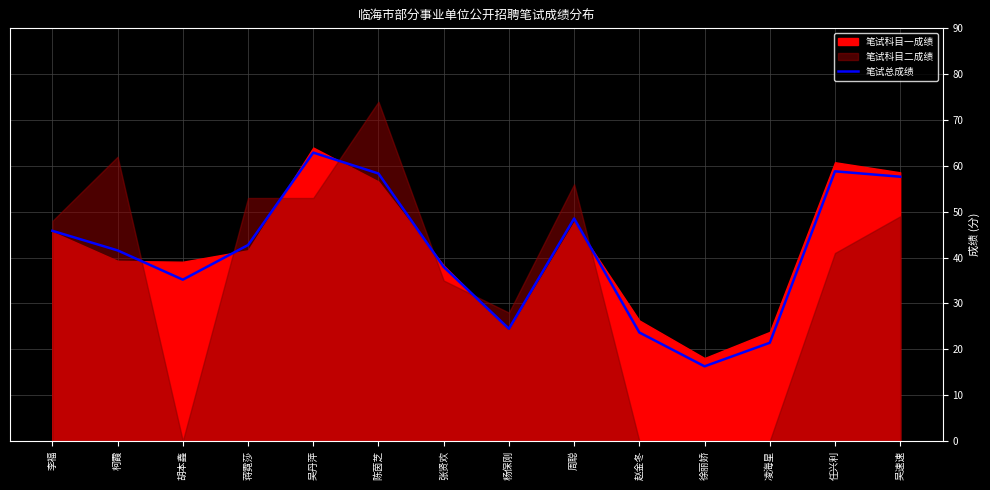

What is the difference between the values at 张贤欢 and 李福?

7.9